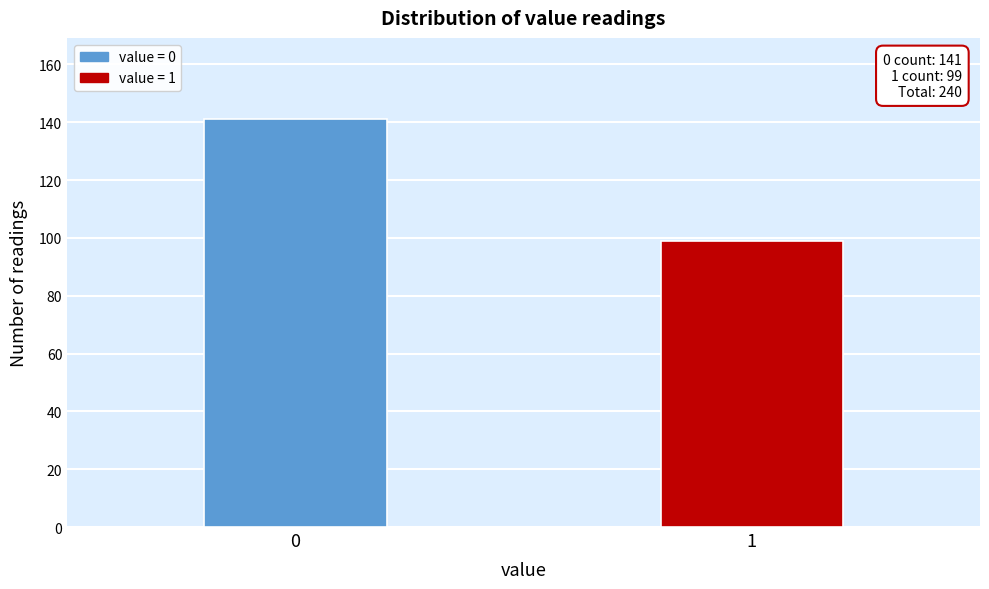

Reading right to left, transcribe all the data shown in this chart.

99	141